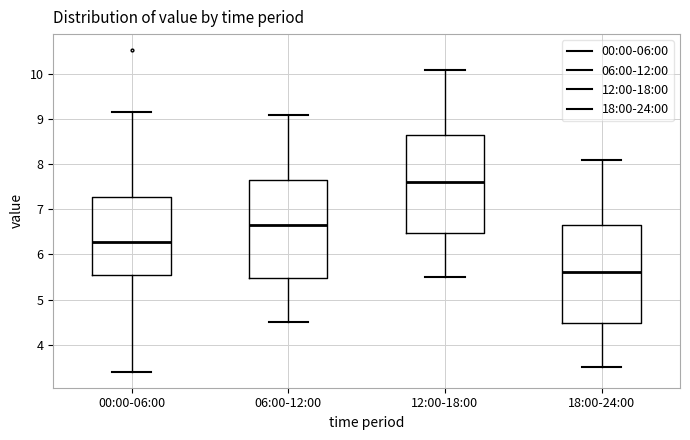

Where does the lower whisker of the box for 12:00-18:00 end on the y-axis? The values are not printed on the chart, so give them approximately, as read against the axis.

5.5